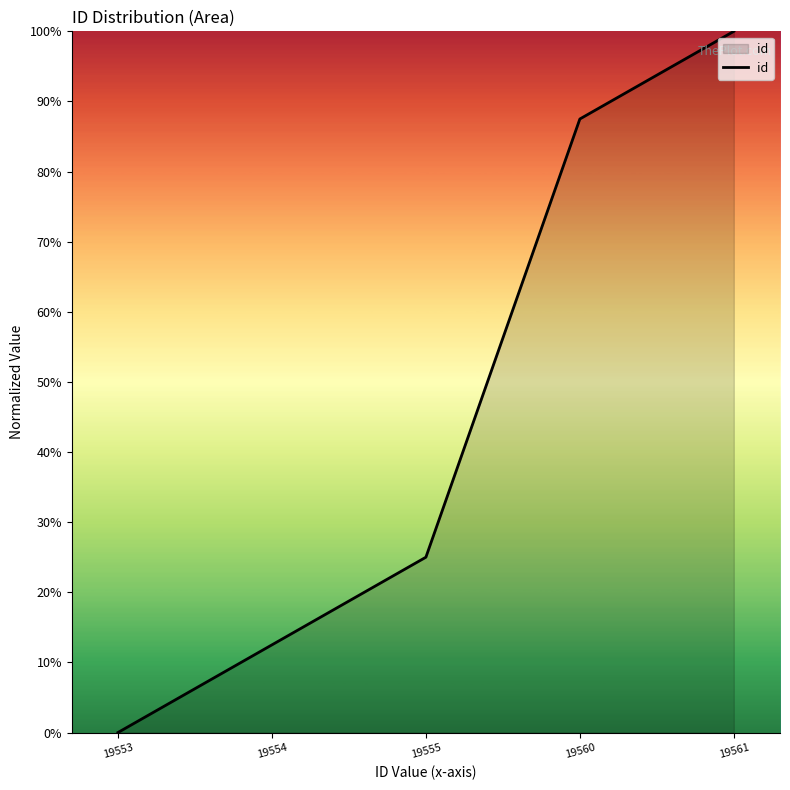

Reading left to right, transcribe all the data shown in this chart.

0.0	12.5	25.0	87.5	100.0